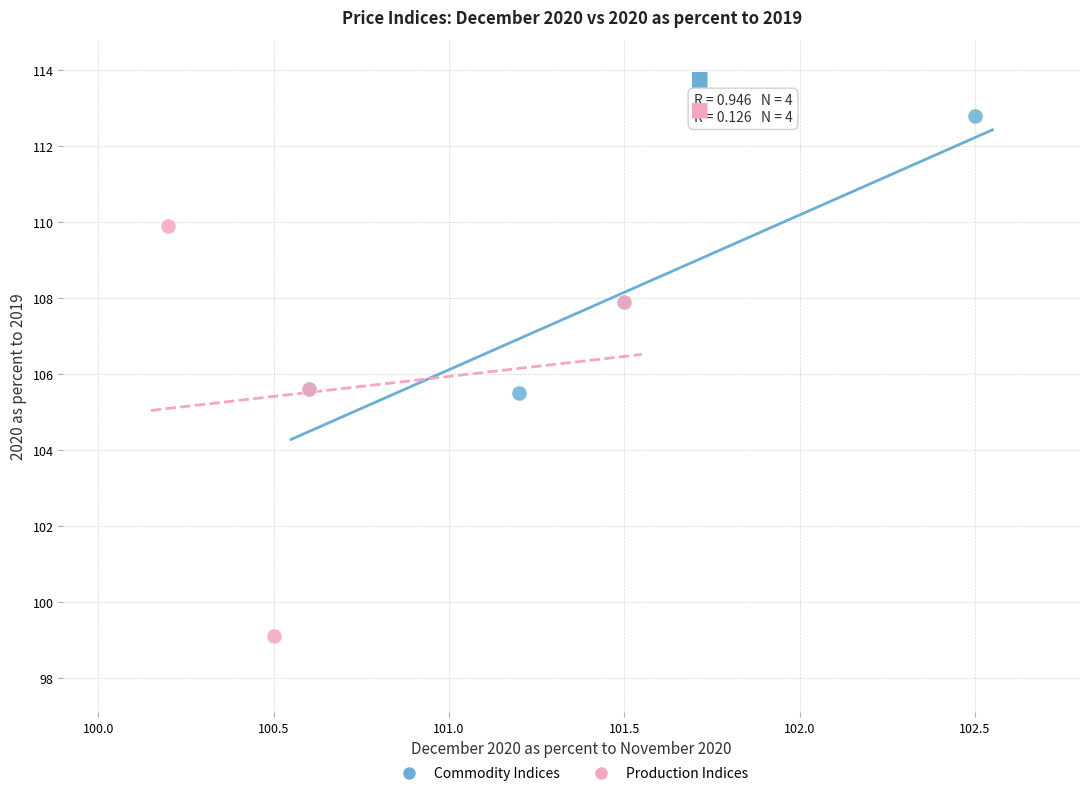

Which series contains the lowest Y value?

Production Indices